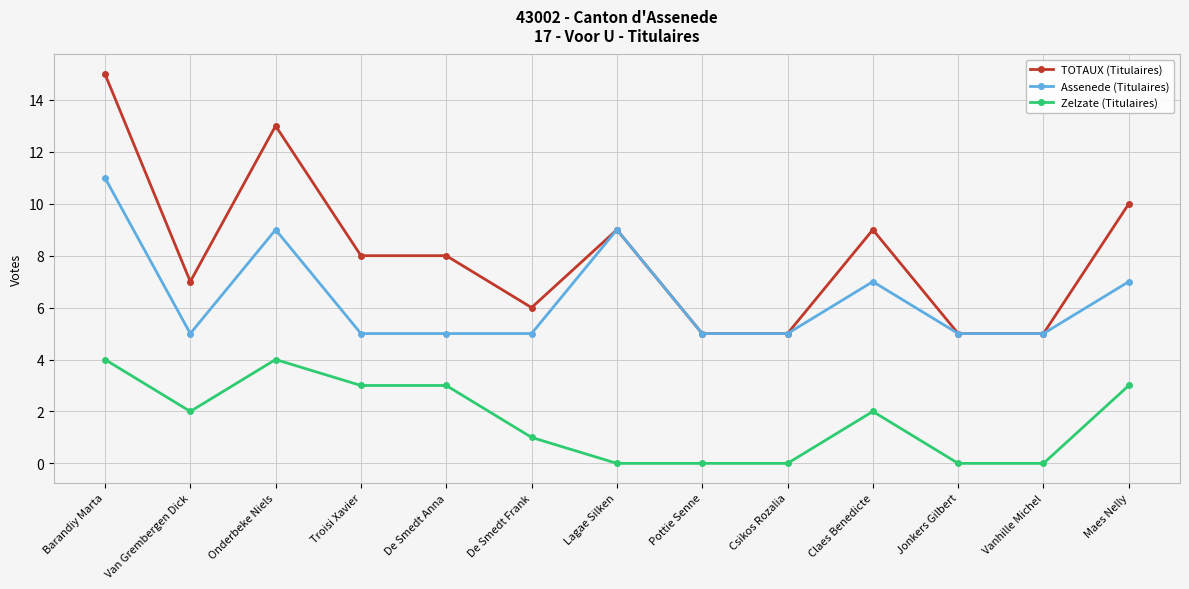

True or false: Zelzate (Titulaires) has a value of 0 at Pottie Senne.

True